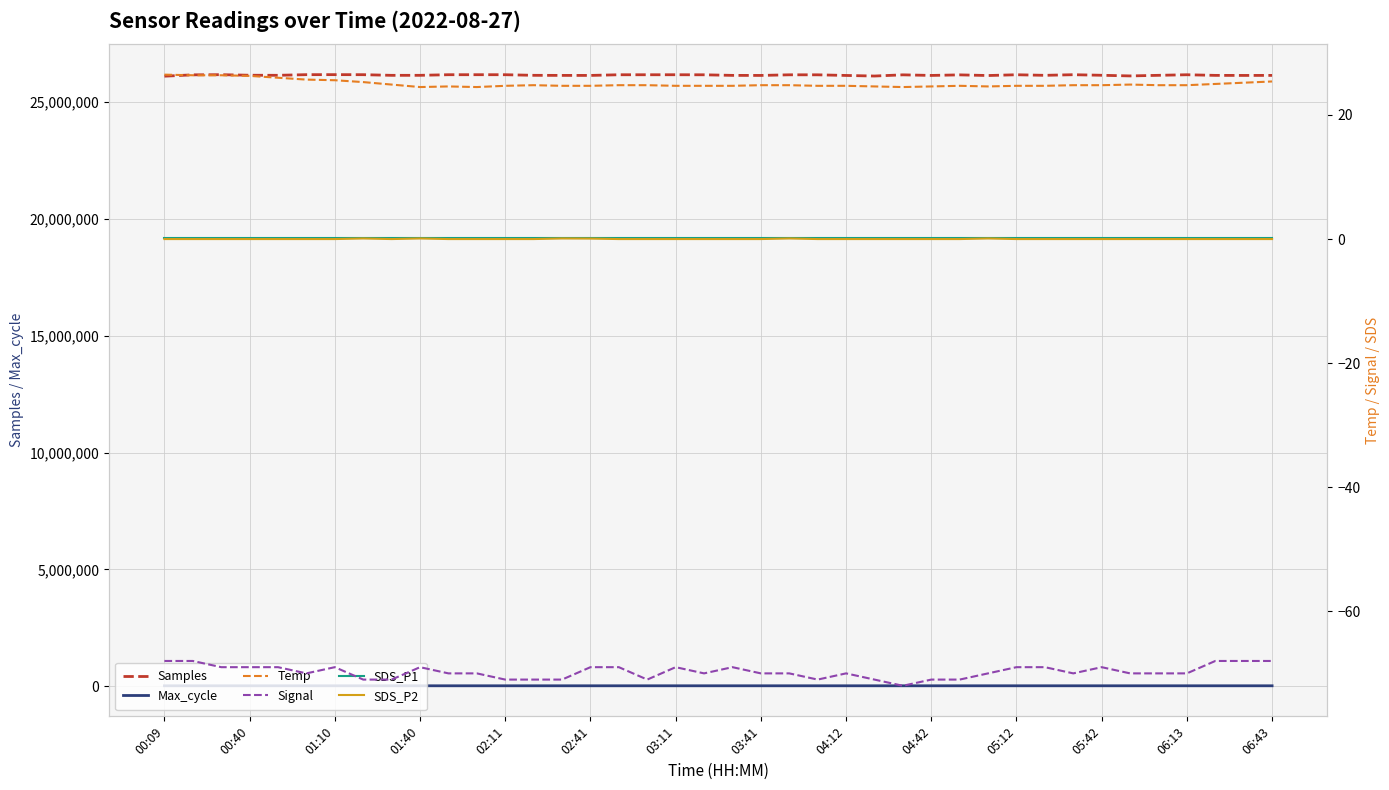

Which series has the largest total across all categories?

Samples